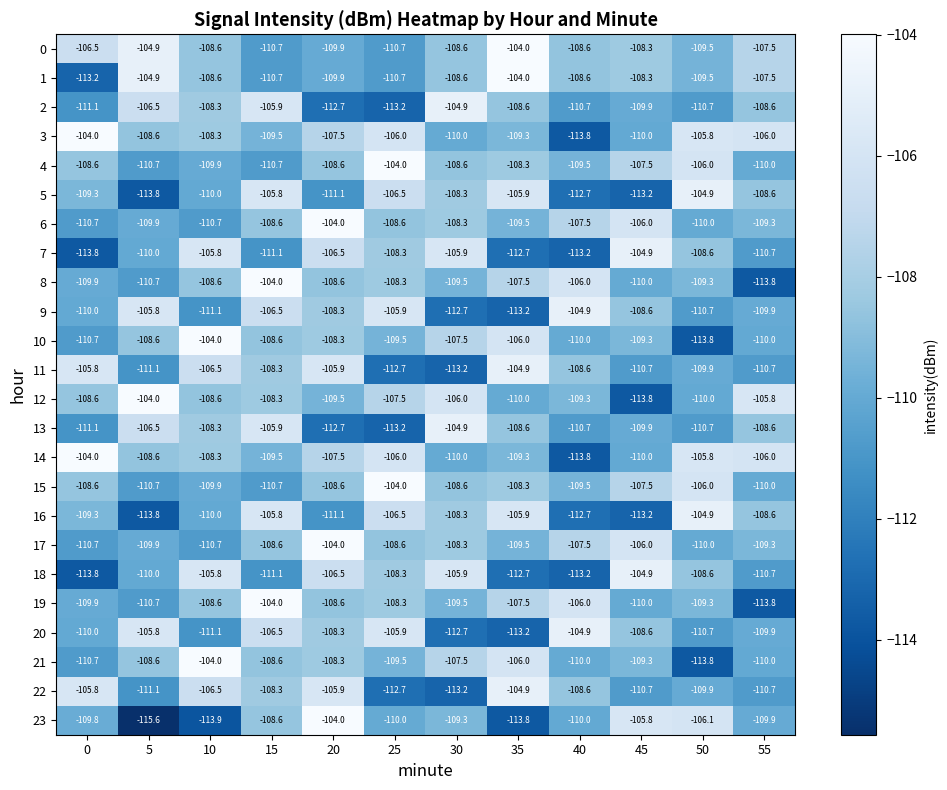

What is the greatest value displayed?

-104.0